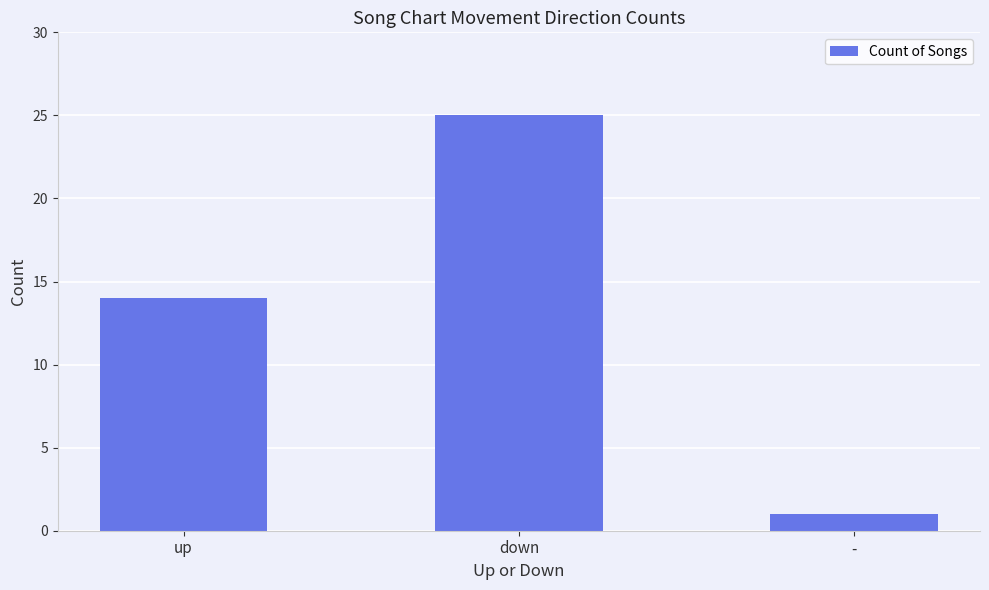

List the labels in order of value, largest first.

down, up, -